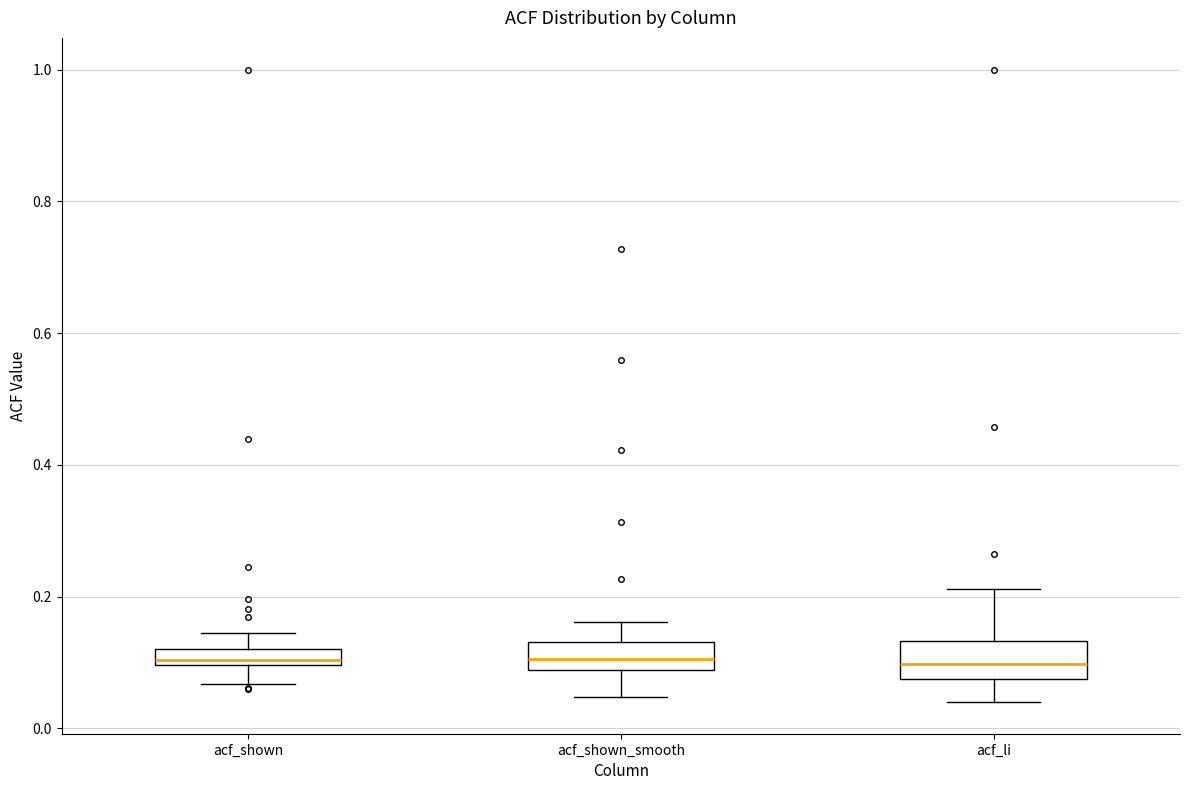

Where does the upper whisker of the box for acf_shown end on the y-axis? The values are not printed on the chart, so give them approximately, as read against the axis.

0.14